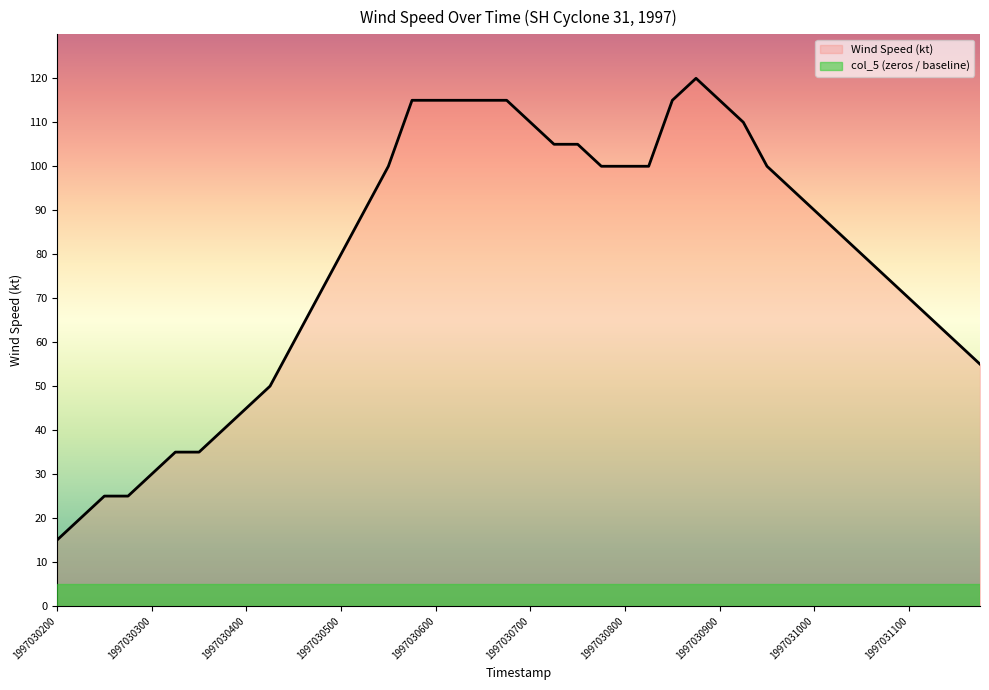

What is the greatest value displayed?

120